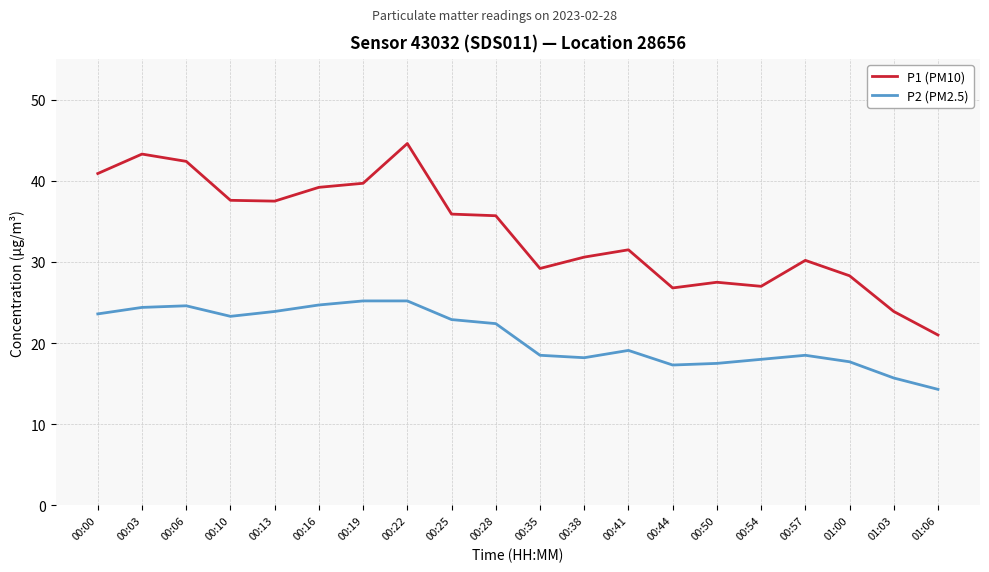

At 00:35, list the series in order from smallest to largest.

P2 (PM2.5), P1 (PM10)